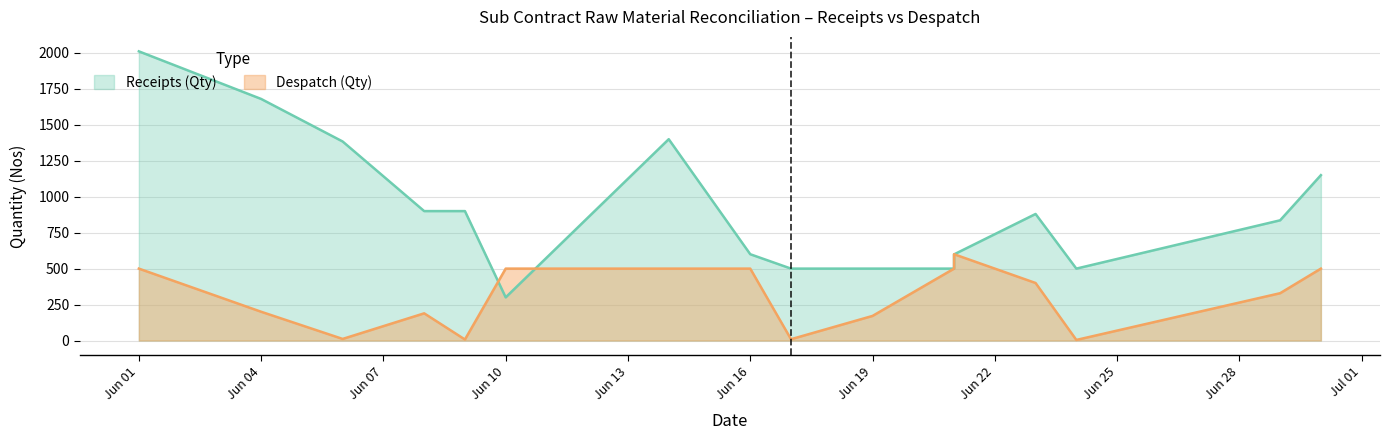

At which category is the sum across all series the highest?

01/06/2022